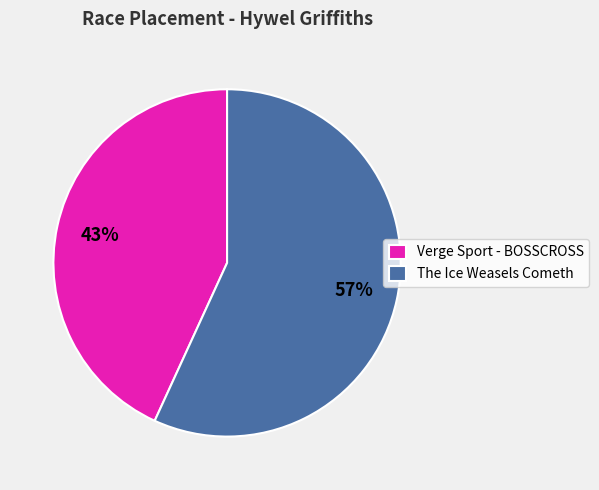

Rank the categories by value from lowest to highest.

Verge Sport - BOSSCROSS, The Ice Weasels Cometh